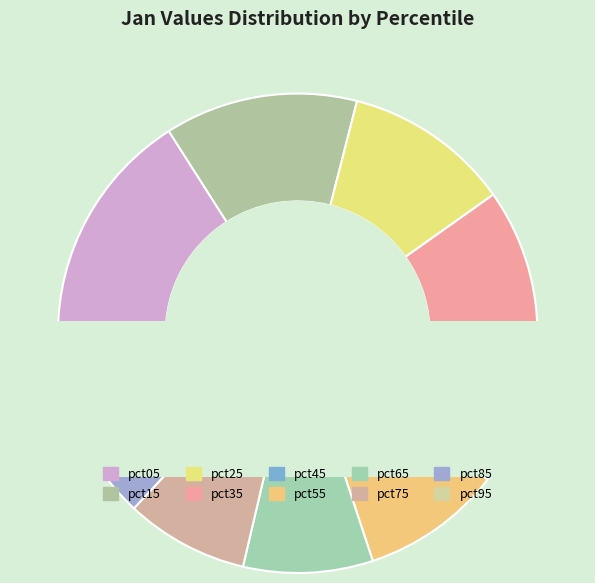

What is the change in value from pct85 to pct95?

-0.2